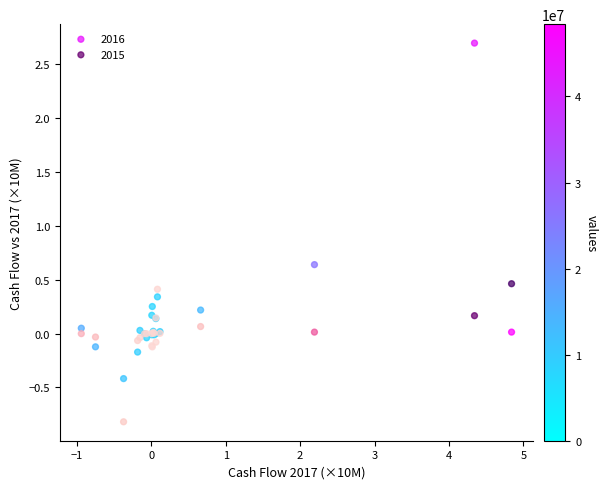

Which series contains the lowest Y value?

2015